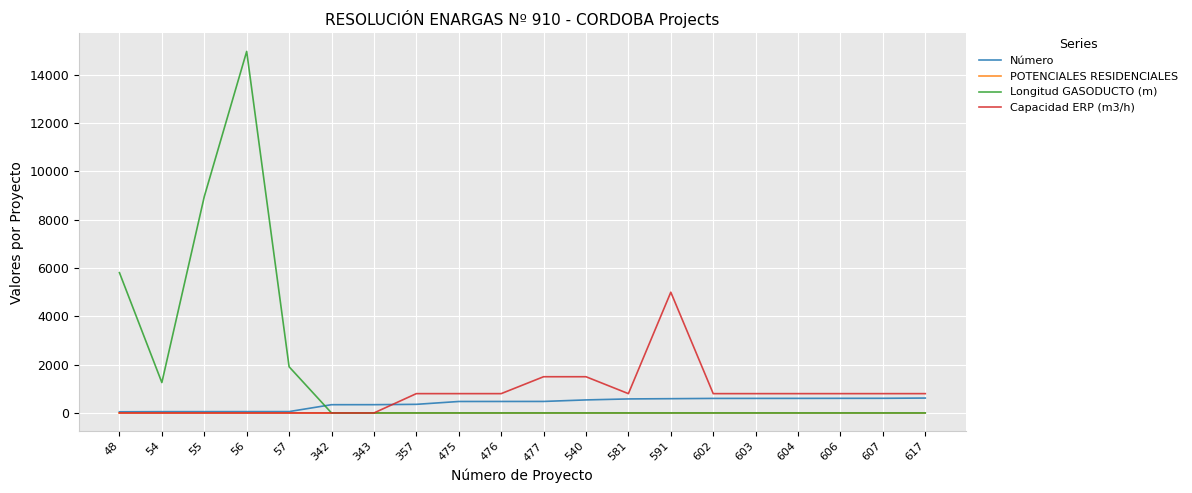

Between which two adjacent categories do Número and Longitud GASODUCTO (m) first intersect?

57 and 342